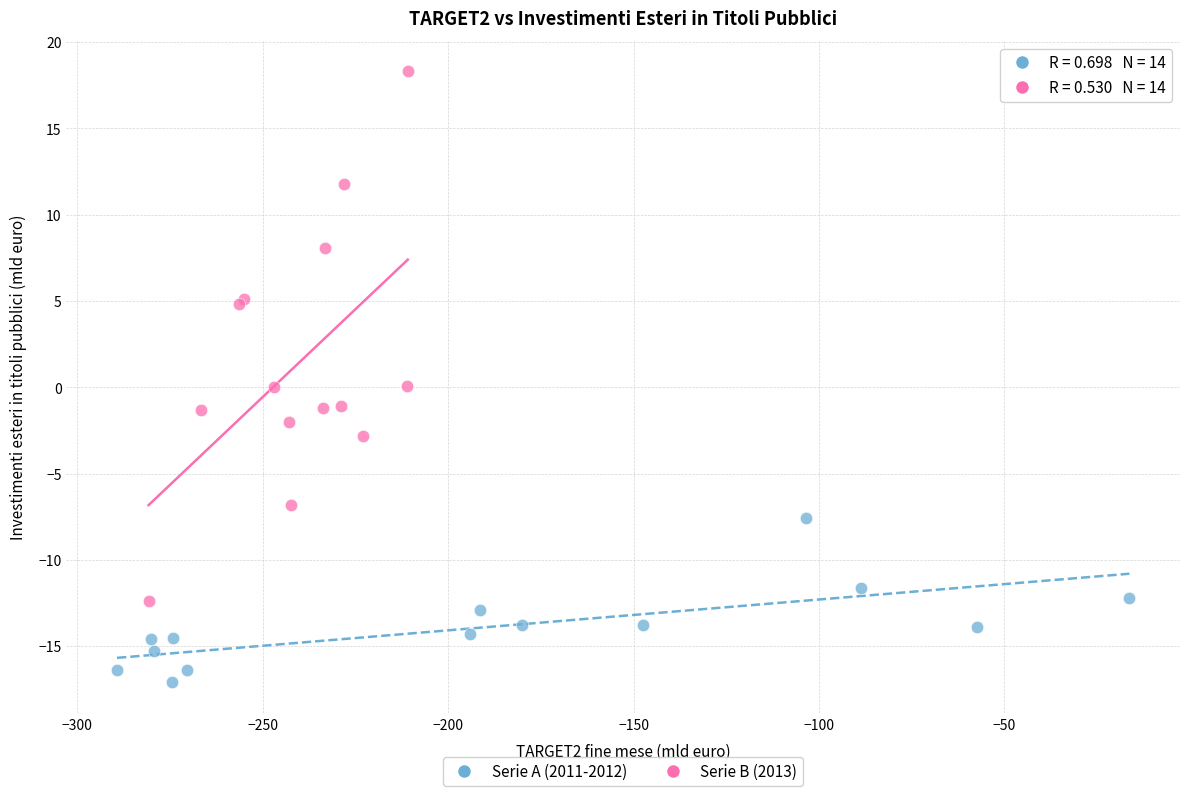

Which series has the largest Y range (max minus min)?

Serie B (2013)